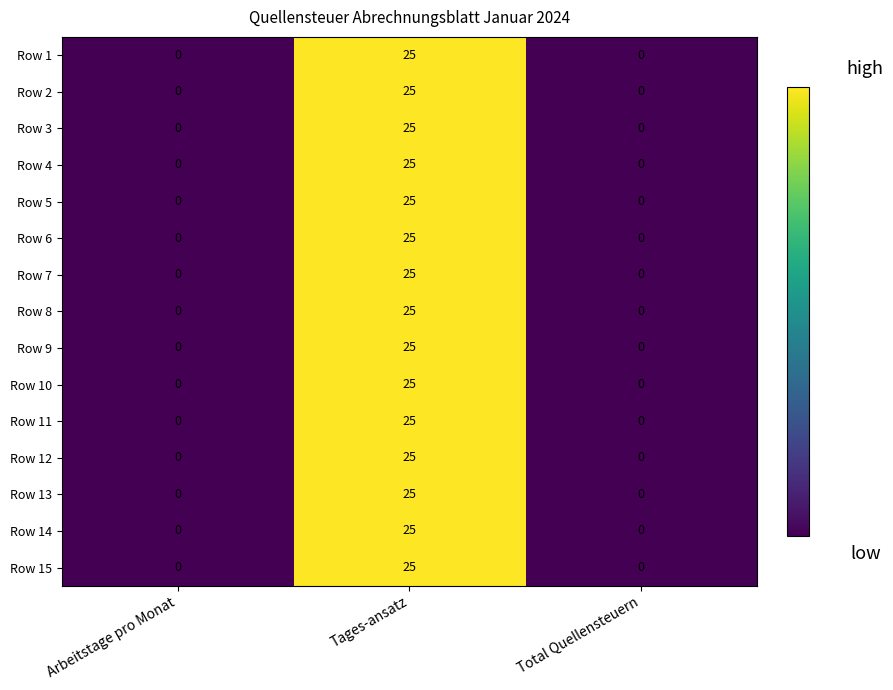

At which category is the sum across all series the highest?

Tages-ansatz